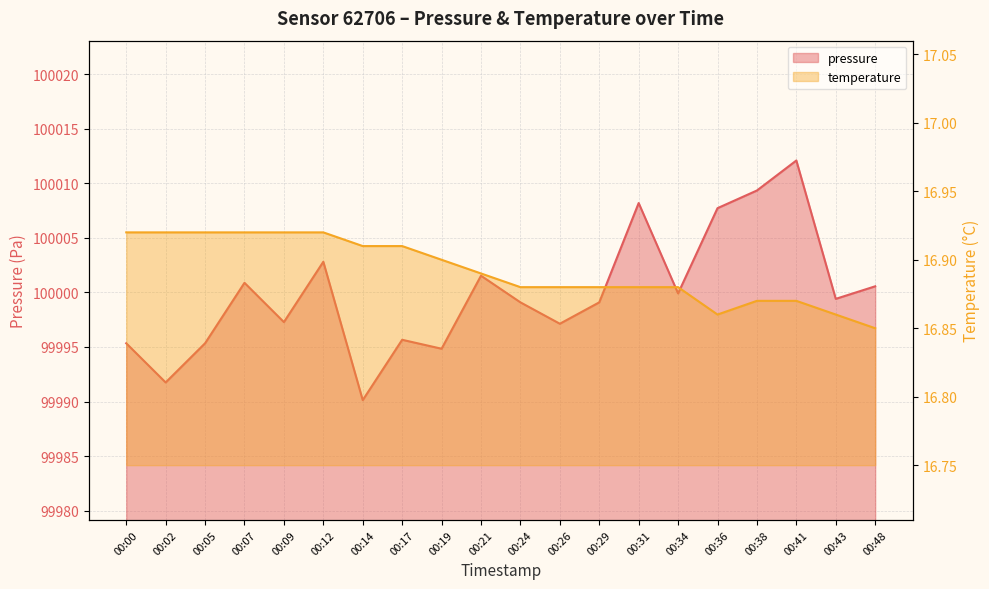

Reading left to right, extract all data points from this chart.

pressure: 99995.3	99991.8	99995.3	100000.9	99997.3	100002.8	99990.1	99995.7	99994.8	100001.5	99999.1	99997.1	99999.1	100008.2	99999.9	100007.7	100009.3	100012.1	99999.4	100000.6
temperature: 16.9	16.9	16.9	16.9	16.9	16.9	16.9	16.9	16.9	16.9	16.9	16.9	16.9	16.9	16.9	16.9	16.9	16.9	16.9	16.9